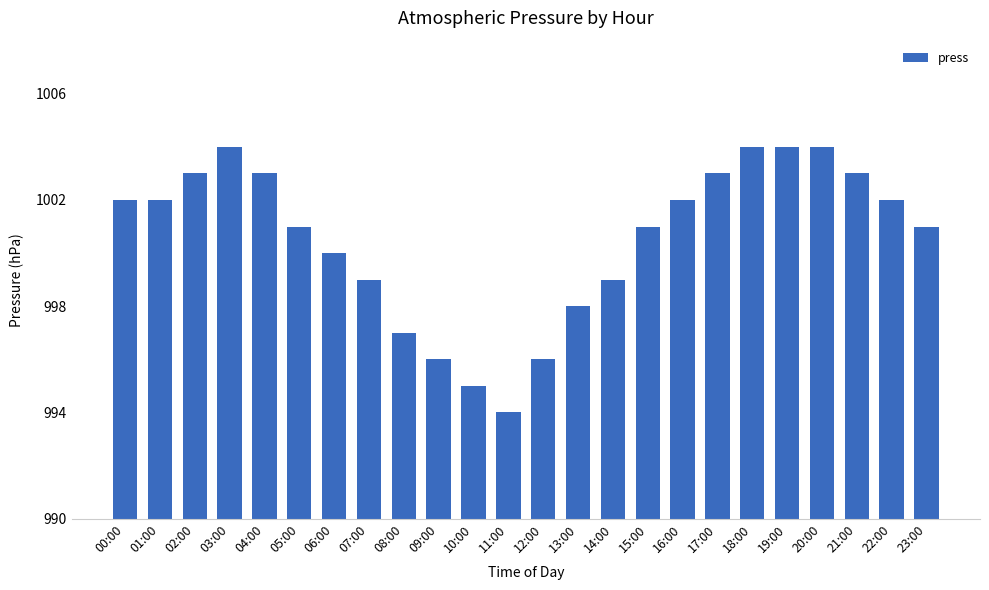

Reading left to right, list all the values displayed in this chart.

00:00=1002	01:00=1002	02:00=1003	03:00=1004	04:00=1003	05:00=1001	06:00=1000	07:00=999	08:00=997	09:00=996	10:00=995	11:00=994	12:00=996	13:00=998	14:00=999	15:00=1001	16:00=1002	17:00=1003	18:00=1004	19:00=1004	20:00=1004	21:00=1003	22:00=1002	23:00=1001